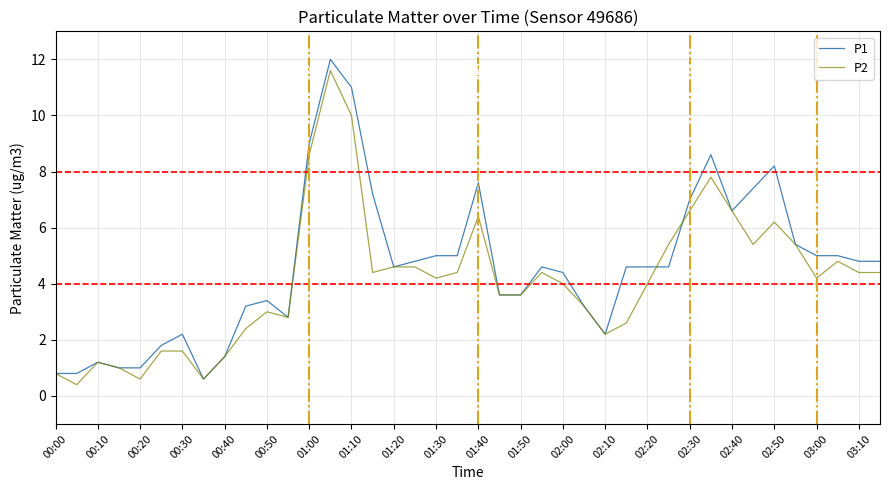

Which series has the widest spread of values?

P1